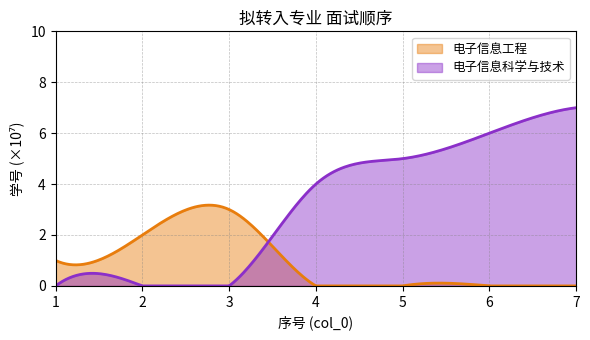

The value of 电子信息工程 at 6 is 0. True or false?

True